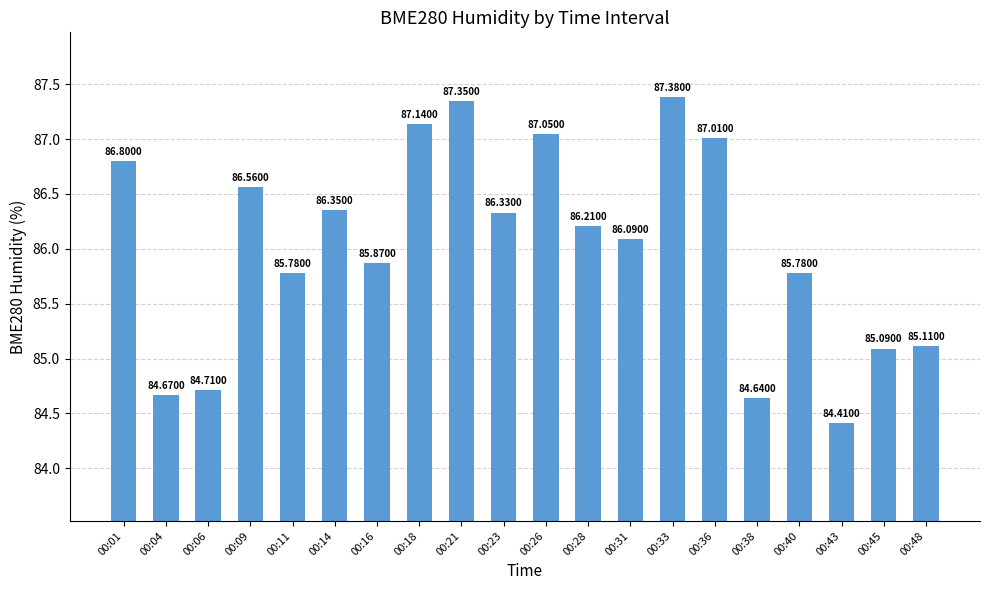

Does the chart contain stacked bars?

No